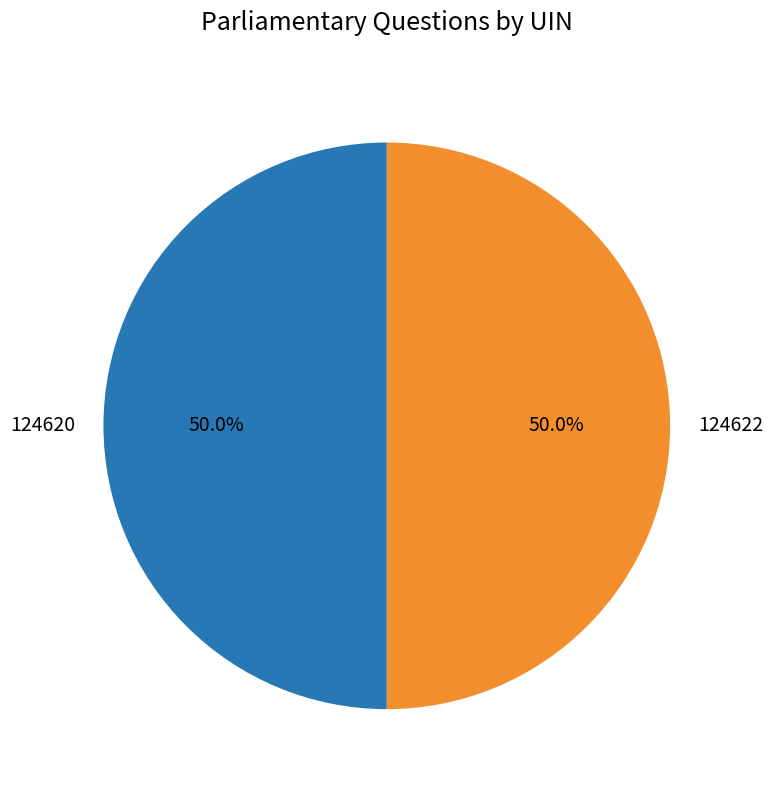

How much of the chart is everything except 124622?

50.0%